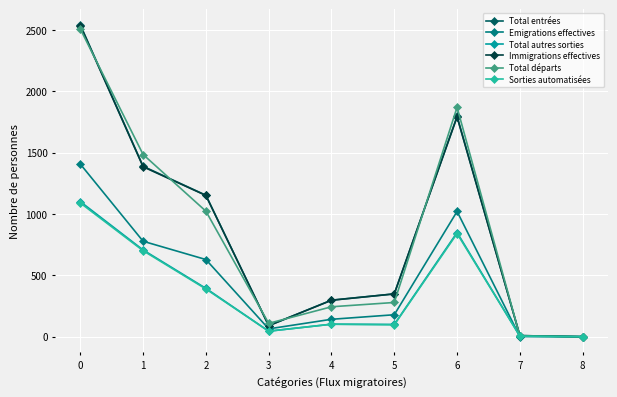

Is the value of Emigrations effectives at 0 greater than the value of Sorties automatisées at 7?

Yes